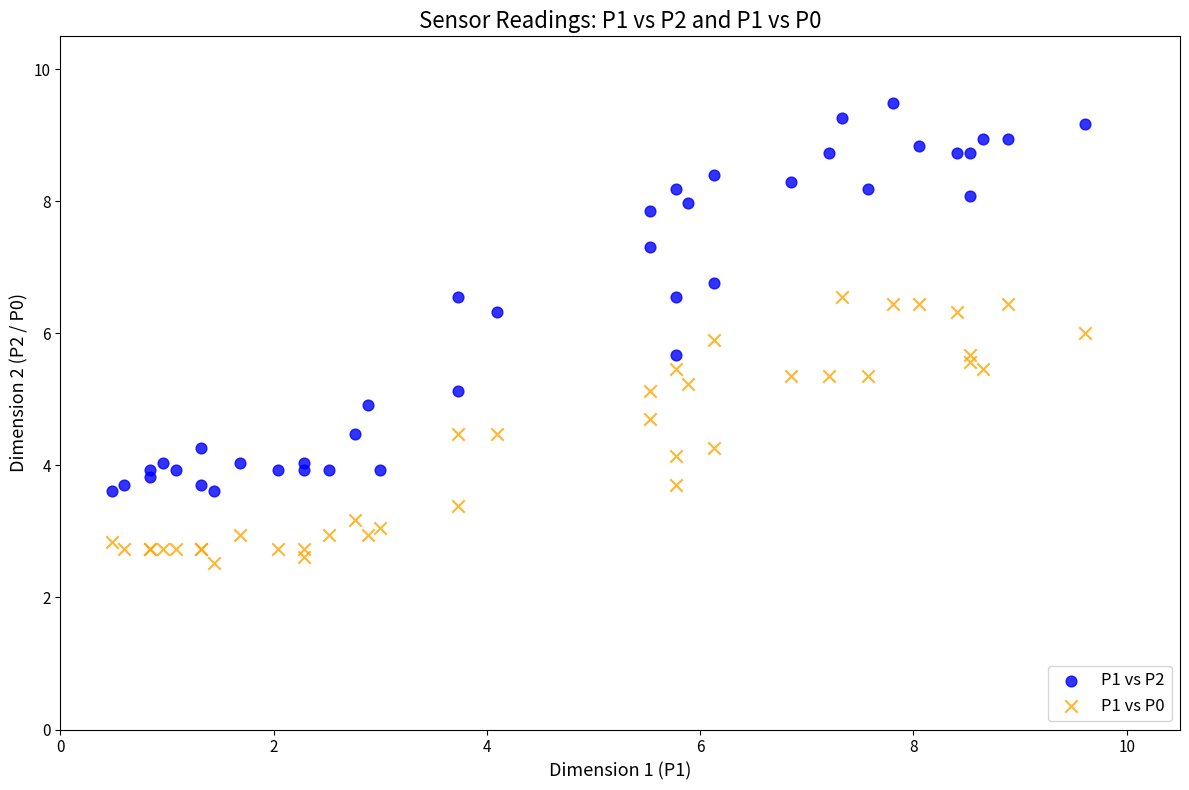

Which series reaches the maximum Y coordinate?

P1 vs P2